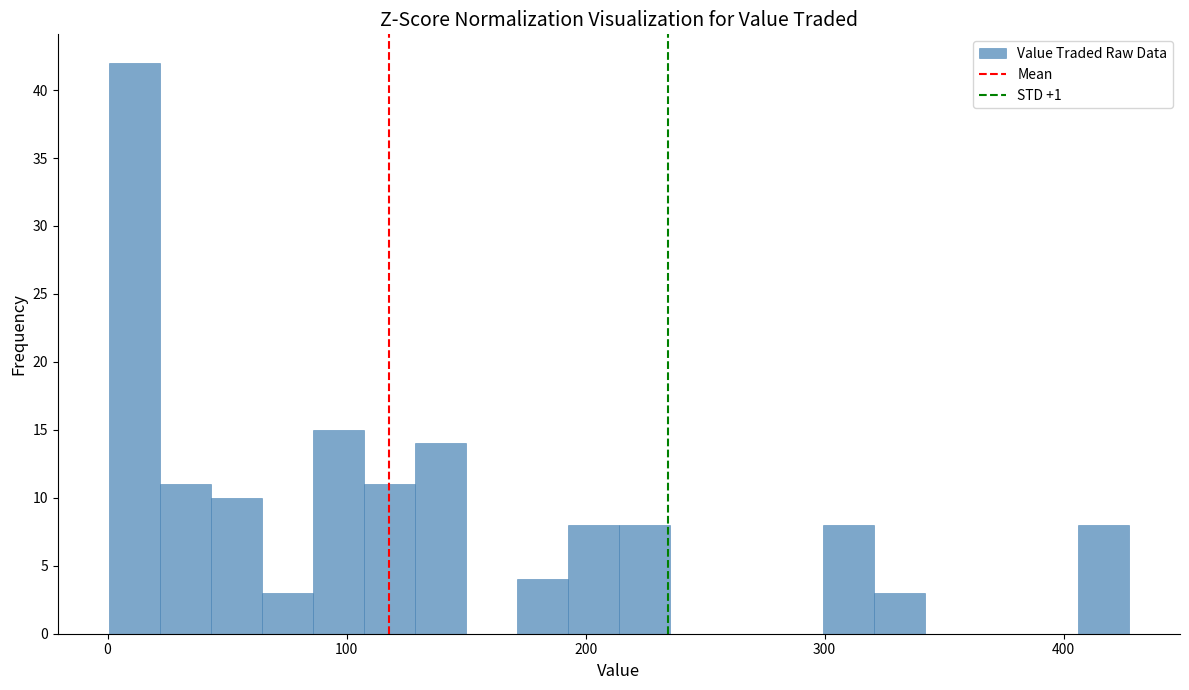

Read against the x-axis, roughly where is the centre of the tallest bar?

10